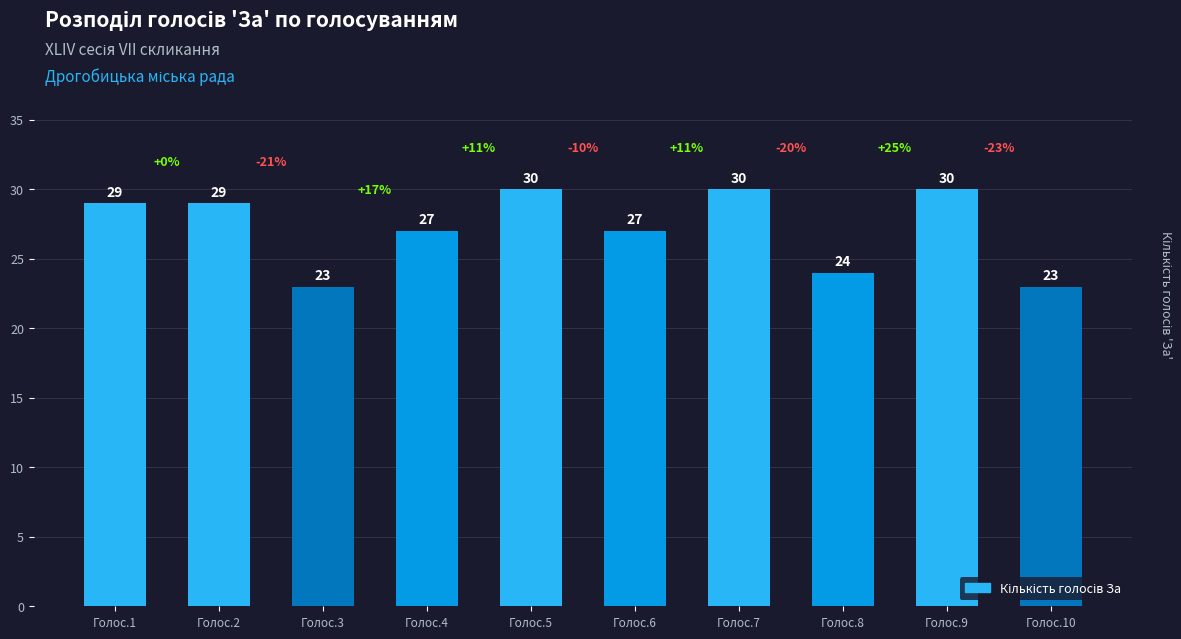

How many data points are less than 29?

5